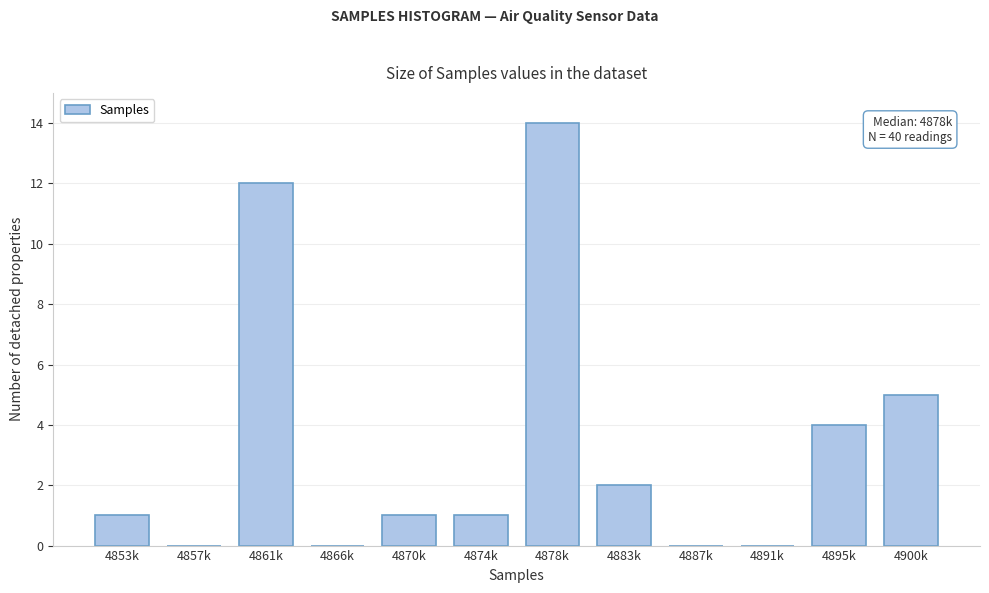

Reading left to right, extract all data points from this chart.

4853k=1	4857k=0	4861k=12	4866k=0	4870k=1	4874k=1	4878k=14	4883k=2	4887k=0	4891k=0	4895k=4	4900k=5